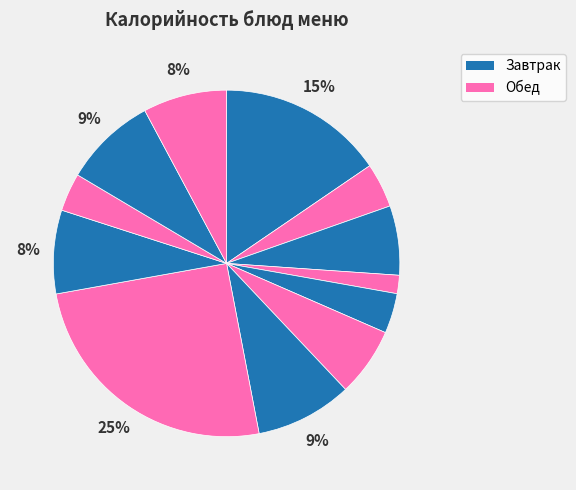

Count the number of slices in the pie.

12